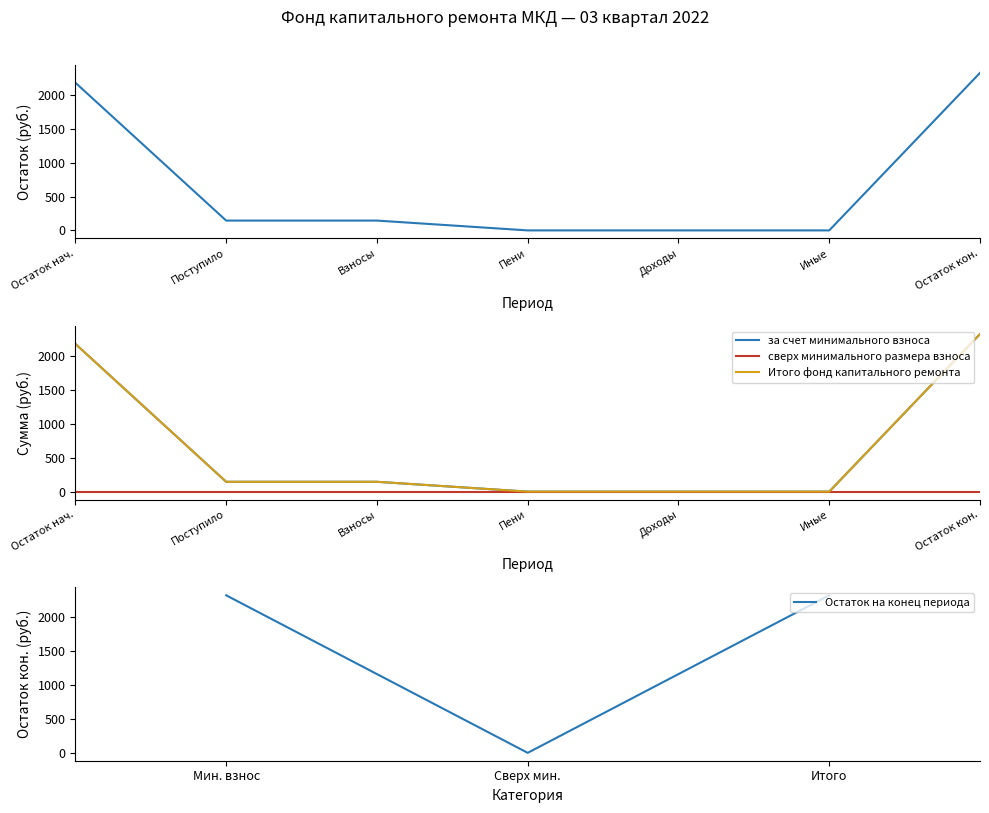

What is the difference between the за счет минимального взноса values at Поступило and Остаток нач.?

2033.5